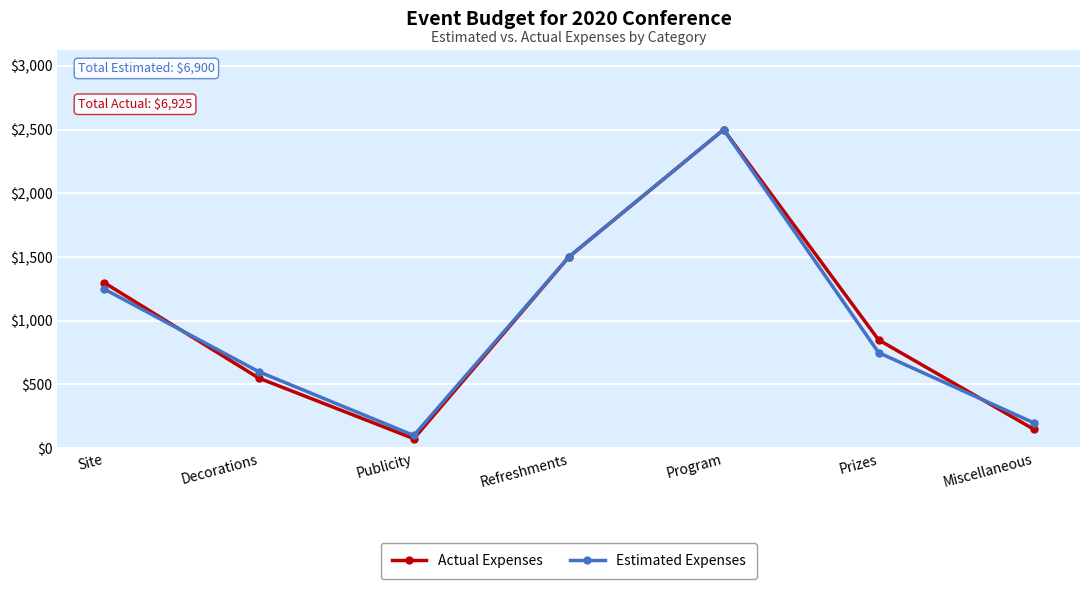

Read the Actual Expenses value at Site, to the nearest 50.

1300